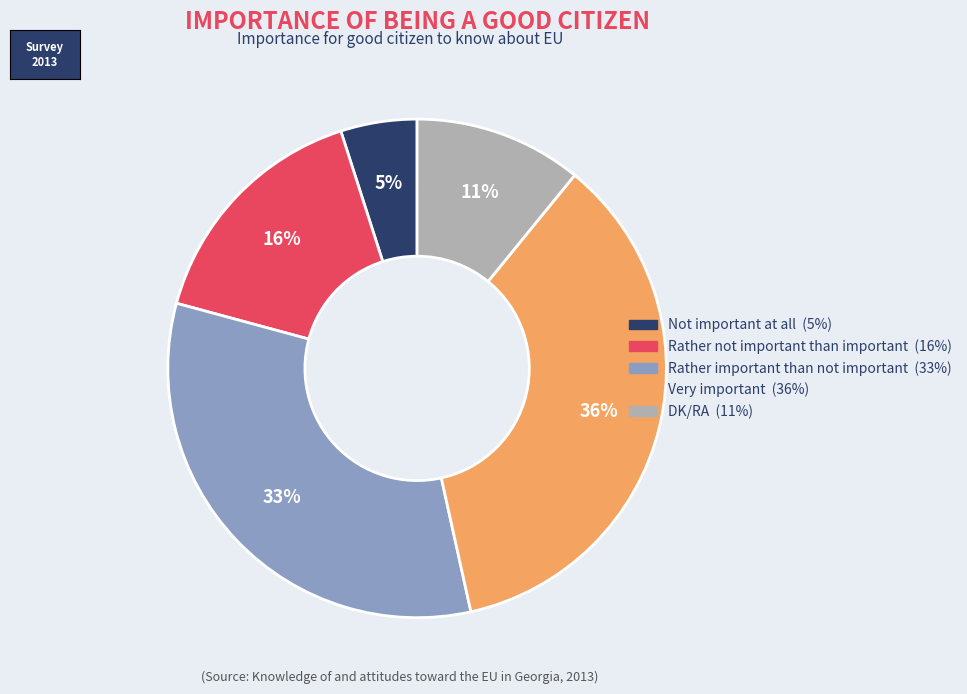

To the nearest percent, what percentage of the pie is Rather important than not important?

33%